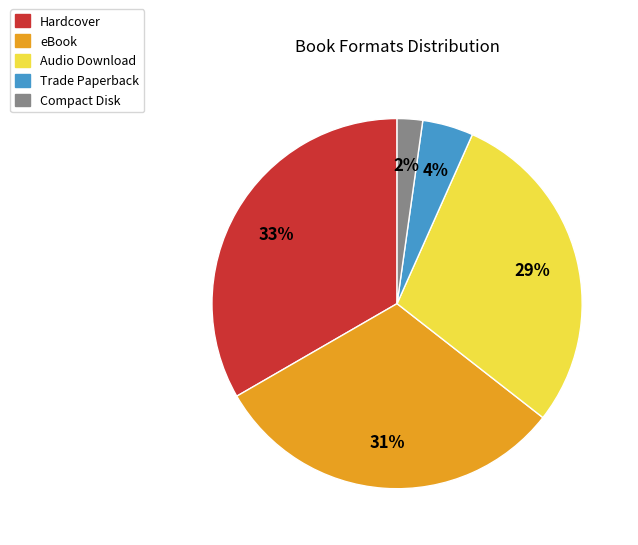

What is the smallest slice in the pie chart?

Compact Disk